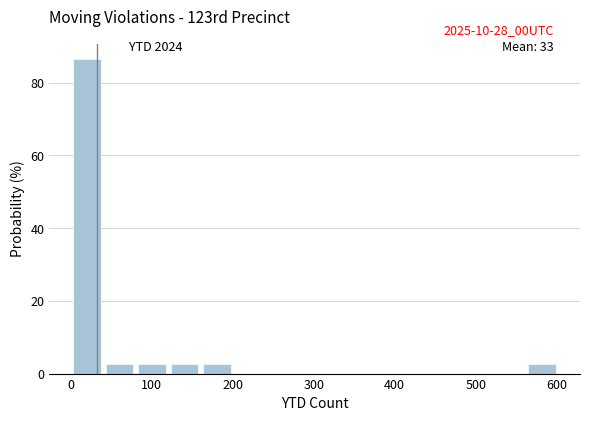

Which range on the x-axis has the tallest bar?

0 to 40